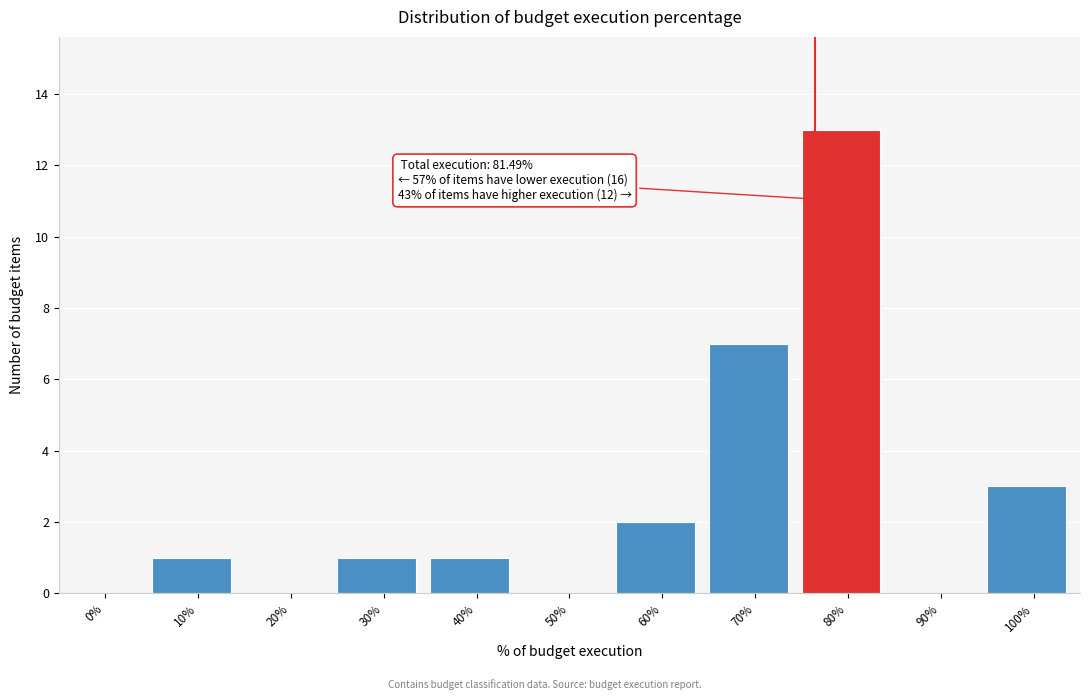

Reading left to right, list all the values displayed in this chart.

0%=0	10%=1	20%=0	30%=1	40%=1	50%=0	60%=2	70%=7	80%=13	90%=0	100%=3